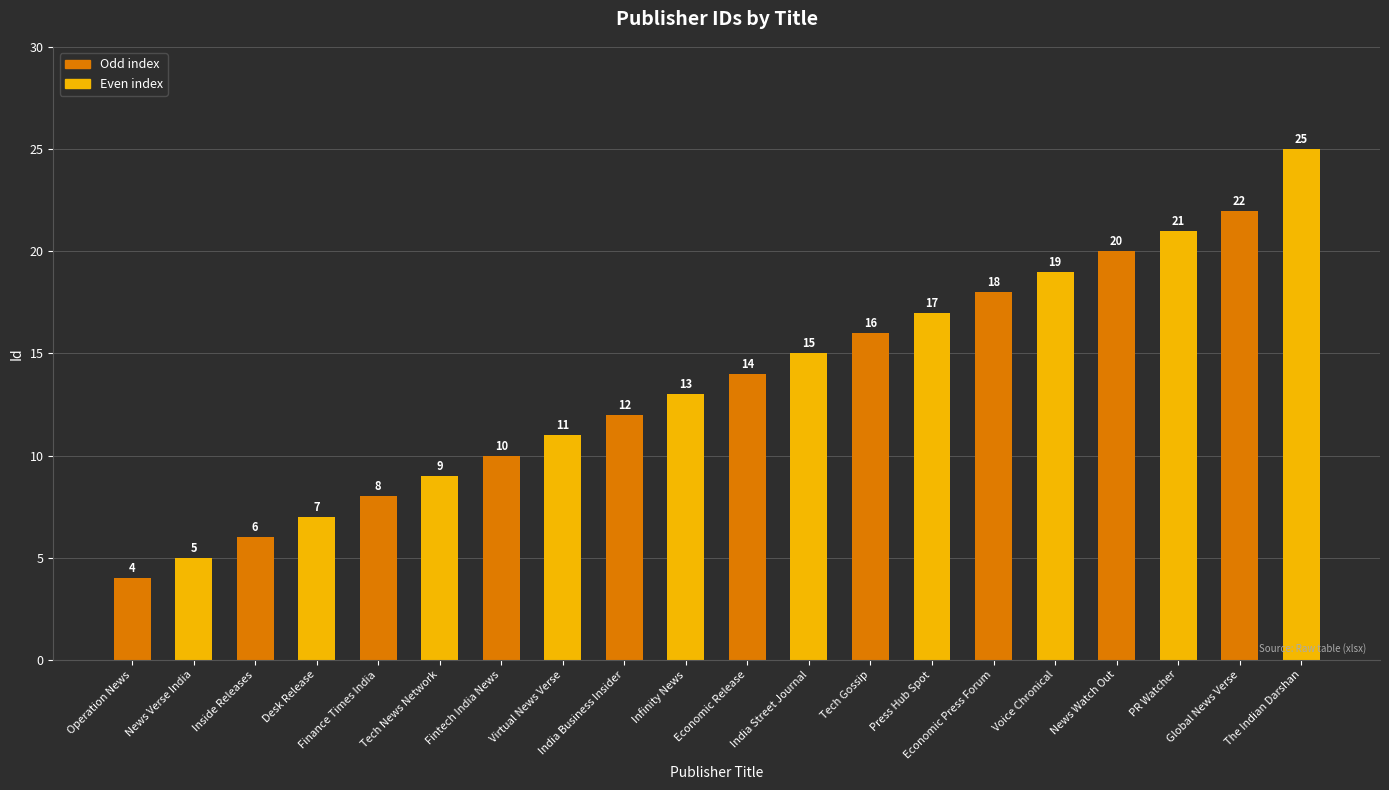

What is the label of the 12th bar from the right?

India Business Insider